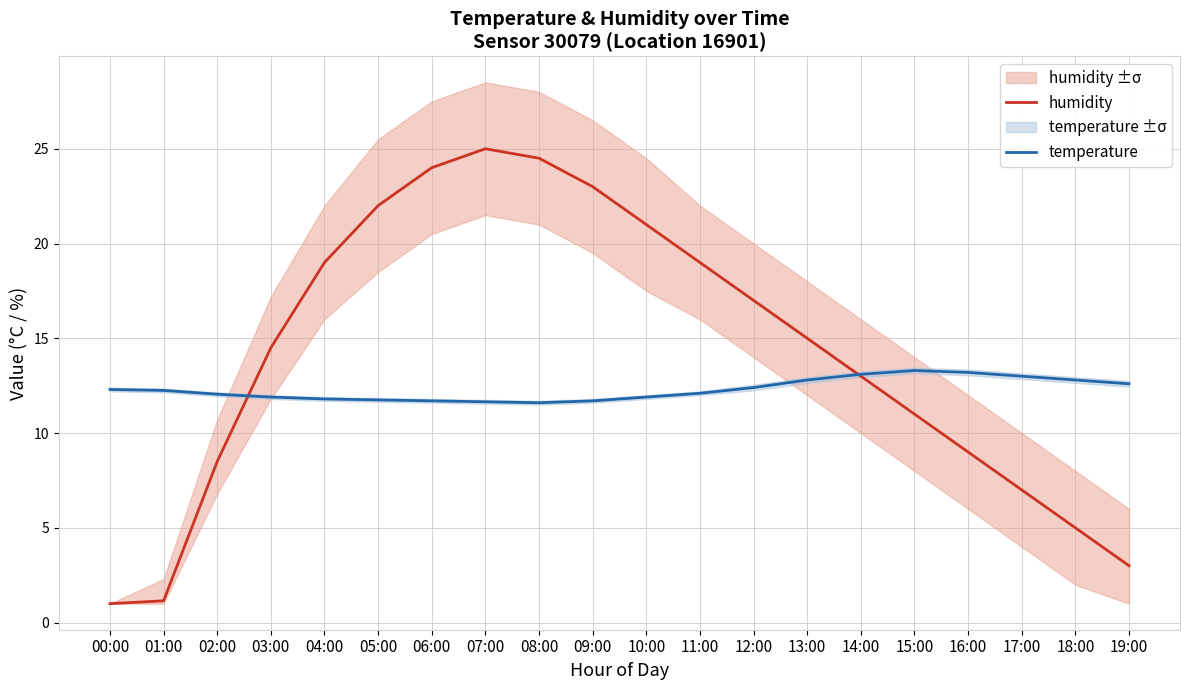

After their last crossing, which series has the higher values: temperature or humidity?

temperature